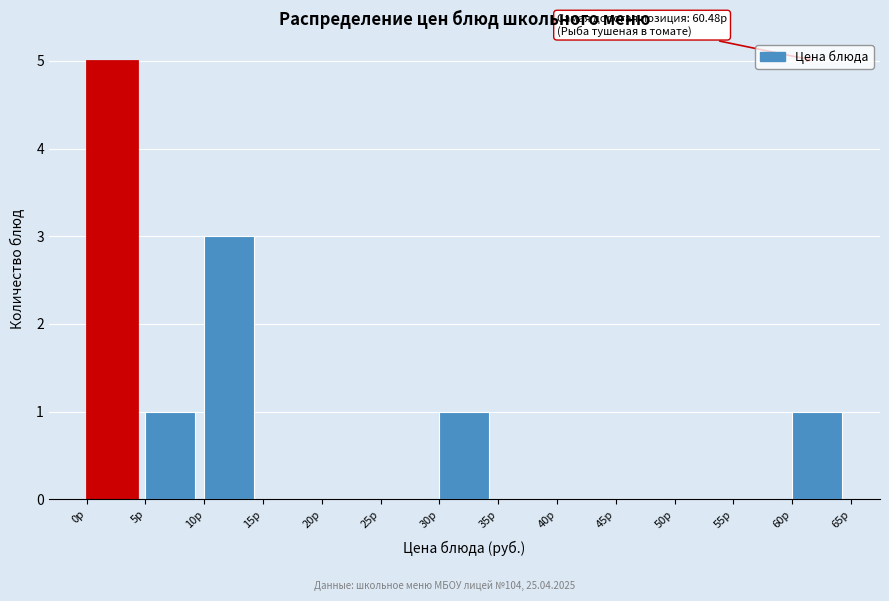

Over which range of the x-axis is the bar tallest?

0 to 5